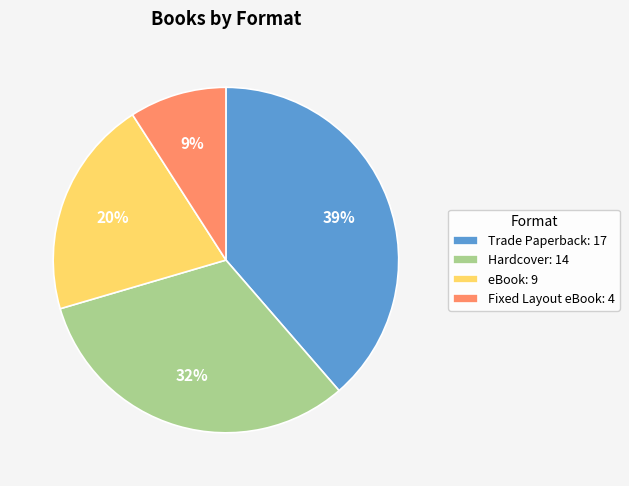

True or false: Trade Paperback accounts for 49% of the total.

False